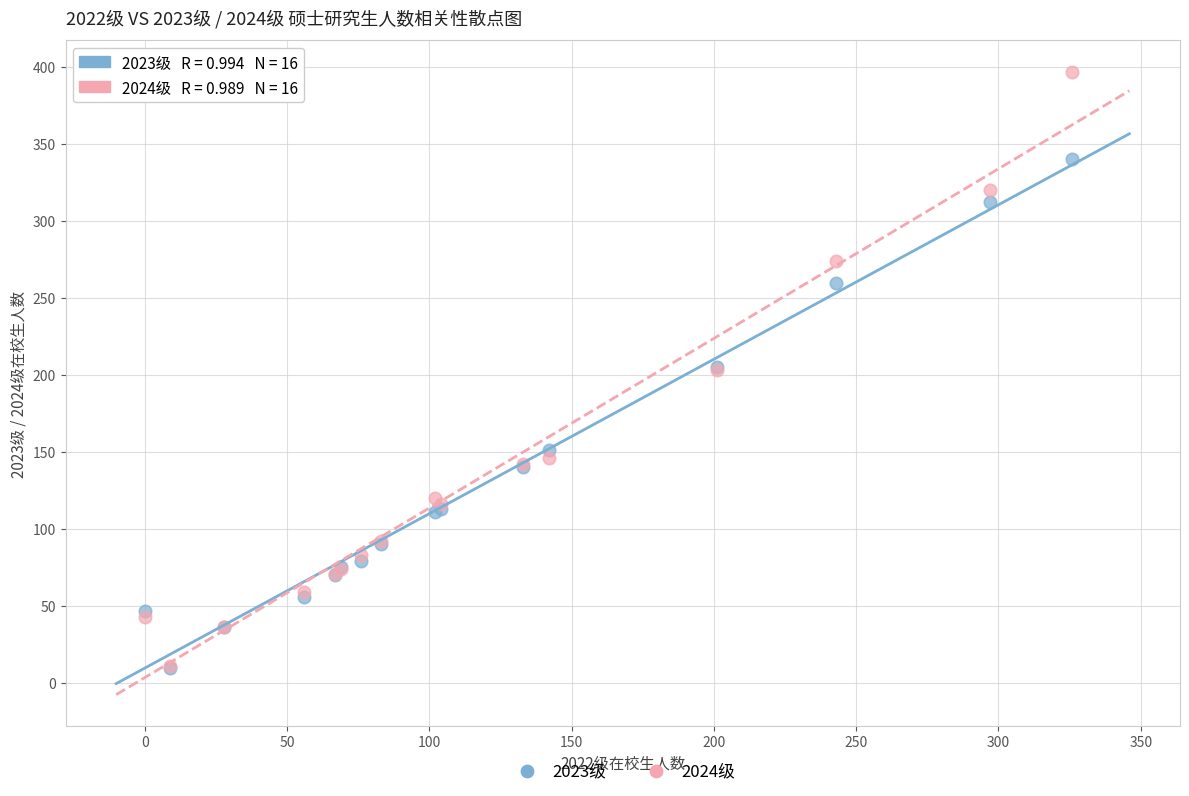

Which series has the largest Y range (max minus min)?

2024级